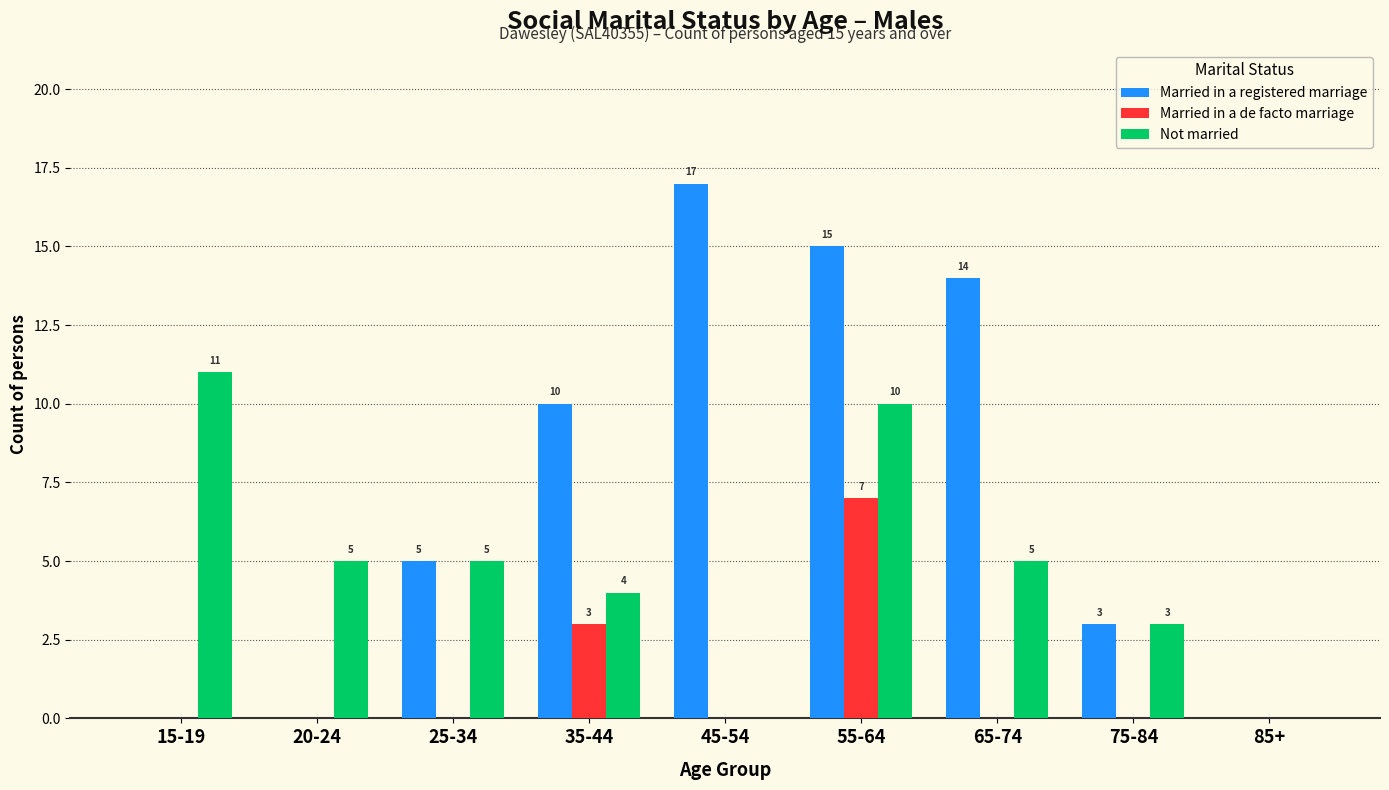

What are all the series names shown in the legend?

Married in a registered marriage, Married in a de facto marriage, Not married